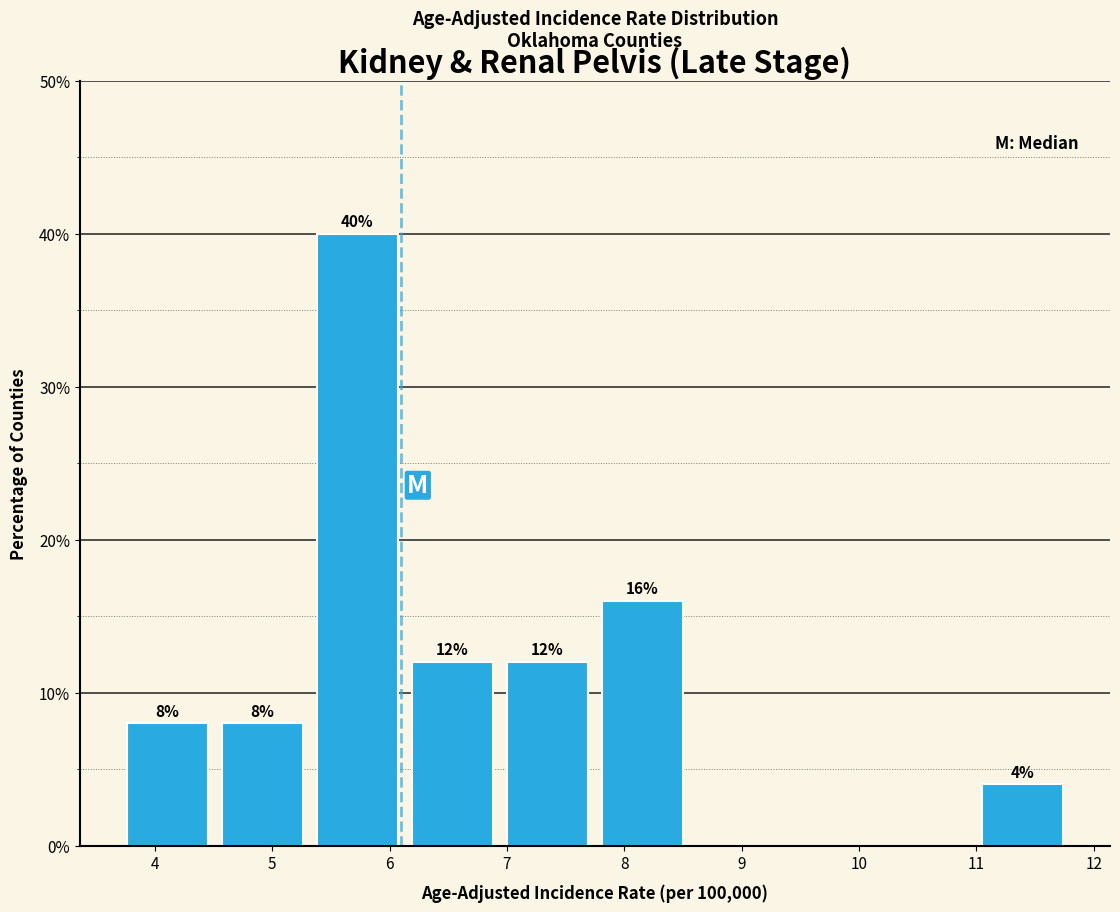

Which range on the x-axis has the tallest bar?

5.32 to 6.13